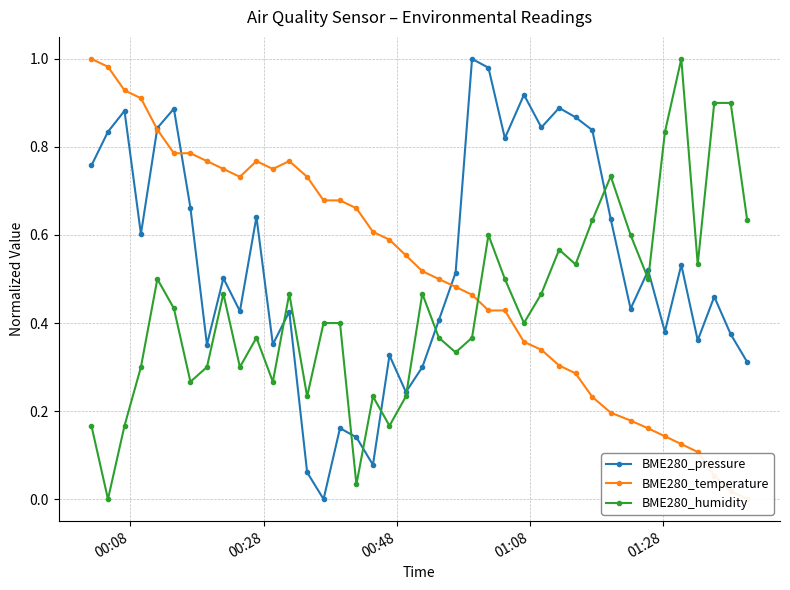

At how many categories does at least one series exceed 0?

40